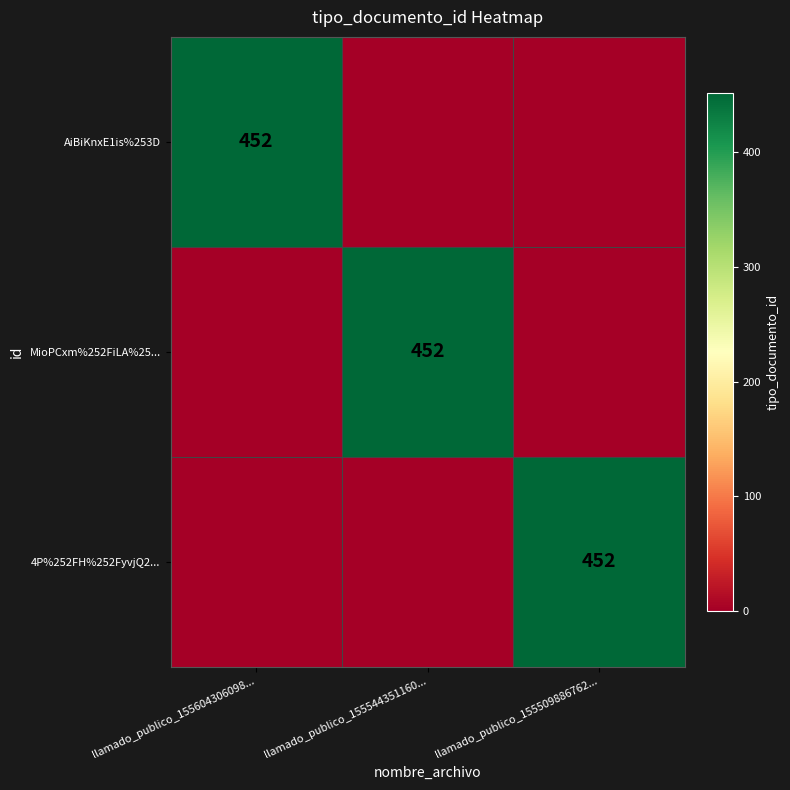

Between llamado_publico_155604306098... and llamado_publico_155544351160..., which is larger?

llamado_publico_155604306098...